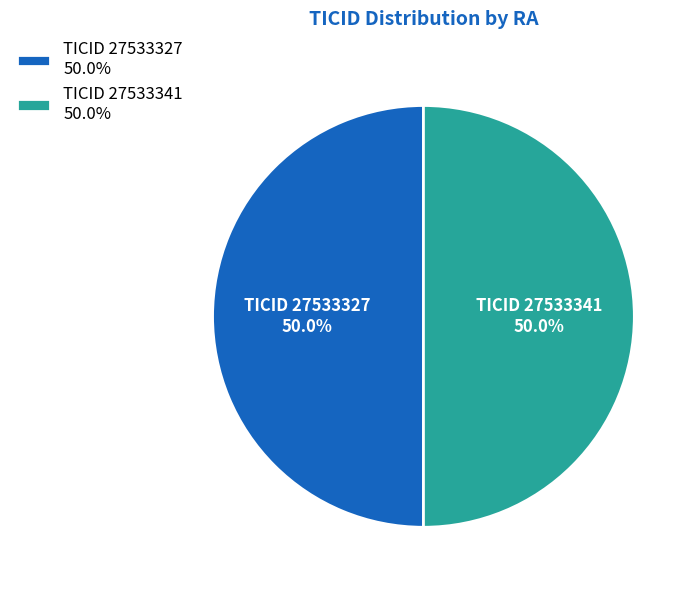

Combined, do TICID 27533341 50.0% and TICID 27533327 50.0% account for over 50%?

Yes